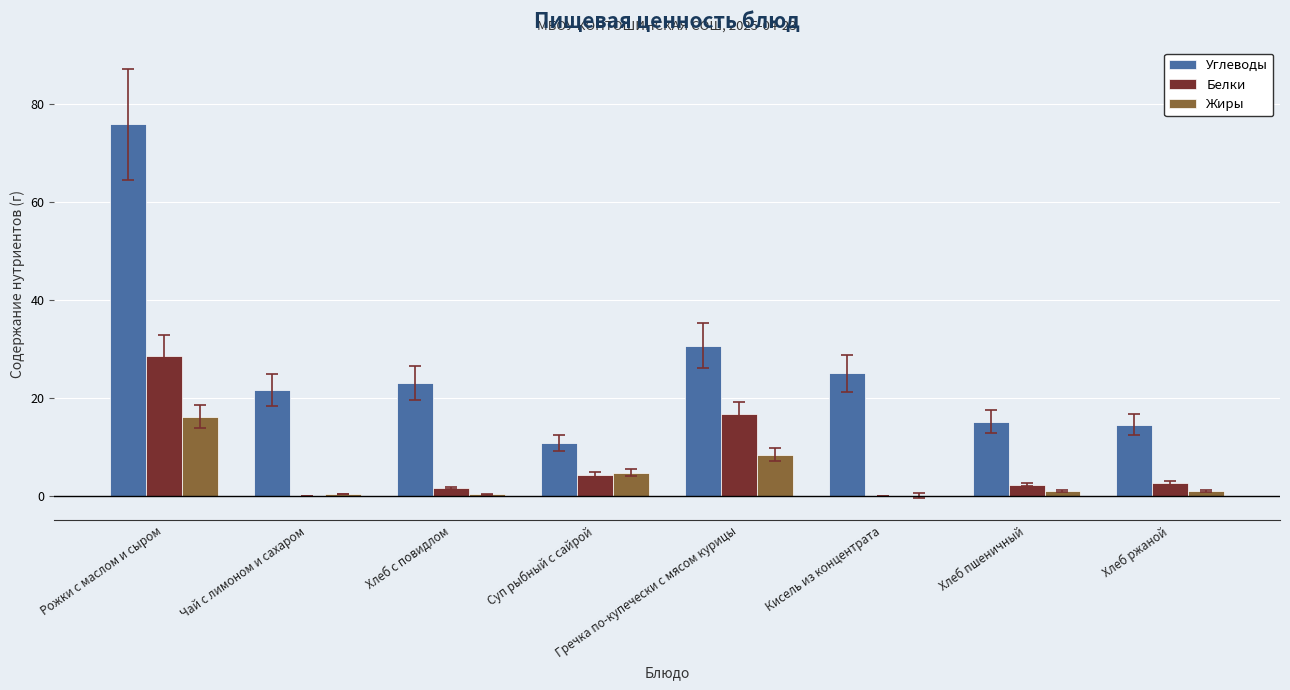

What is the spread (max minus min) of values at Хлеб с повидлом?

22.8